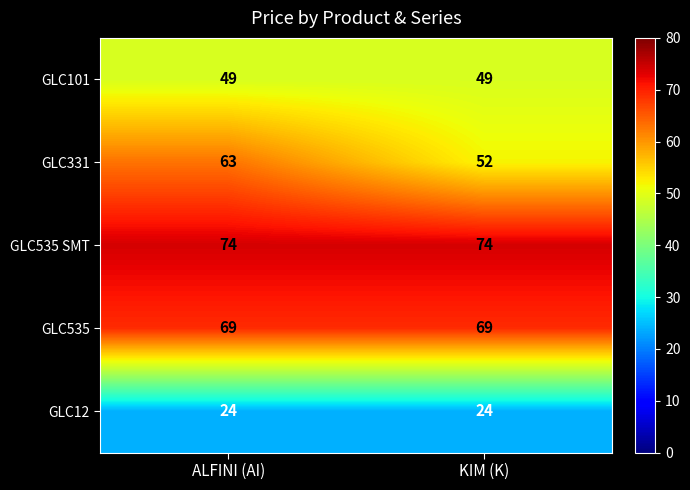

Which series has the largest total across all categories?

GLC535 SMT